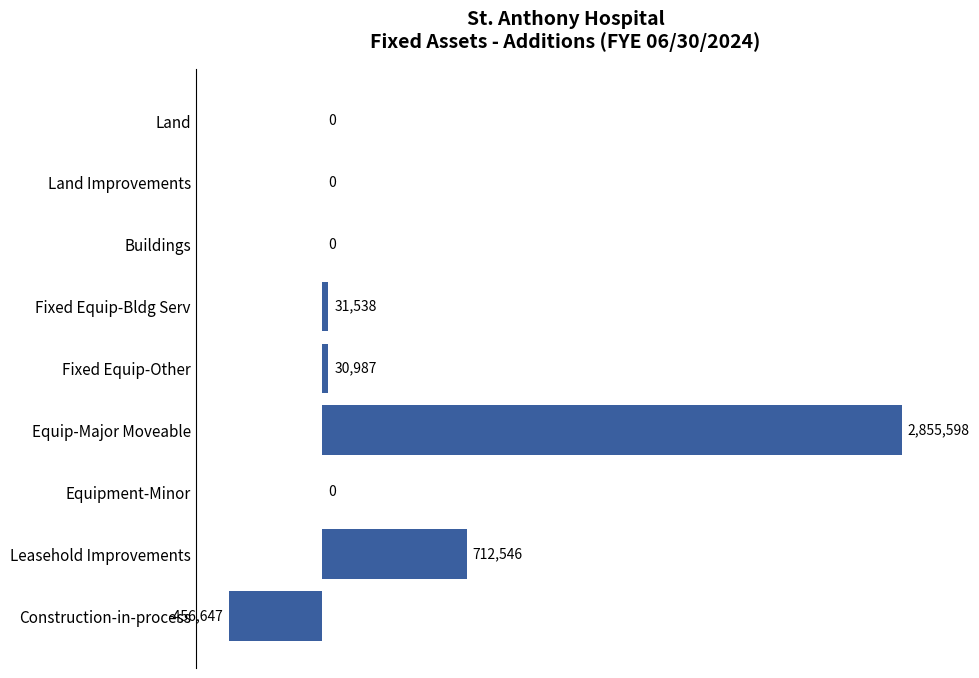

Where is the data nearest to the value 1199475?

Leasehold Improvements